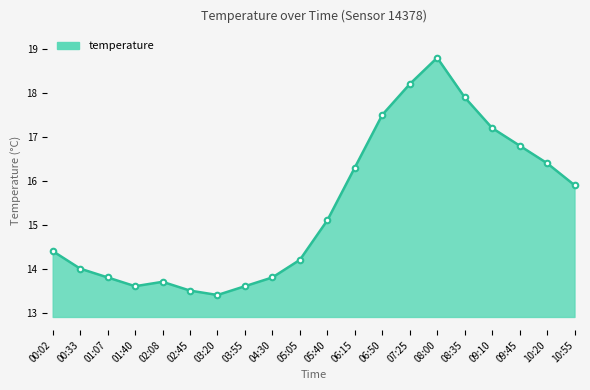

How many interior local valleys (lower than both neighbors) does the data have?

2